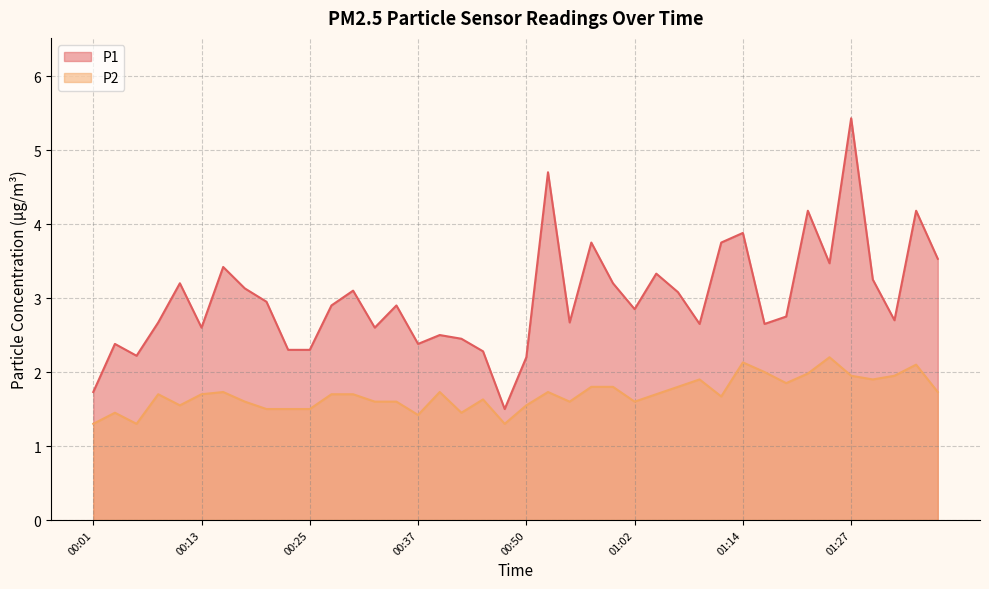

What is the sum of the P1 values at 00:13 and 01:19?

5.3